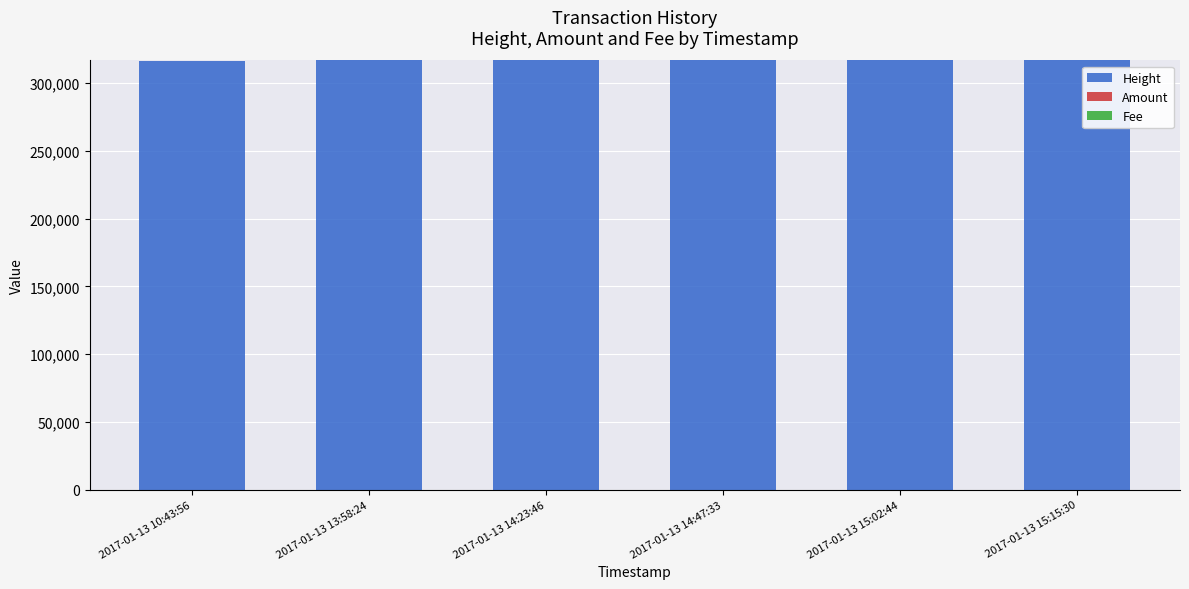

Count the number of data series in this chart.

3